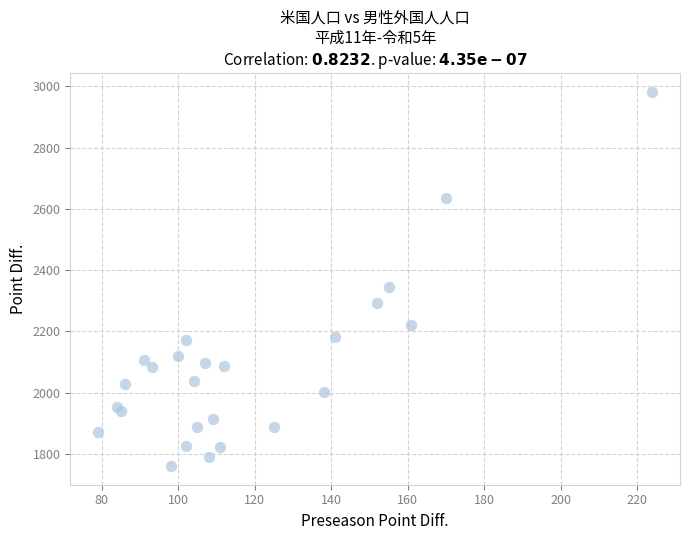

What Y value in the scatter plot is closest to 2371?

2345